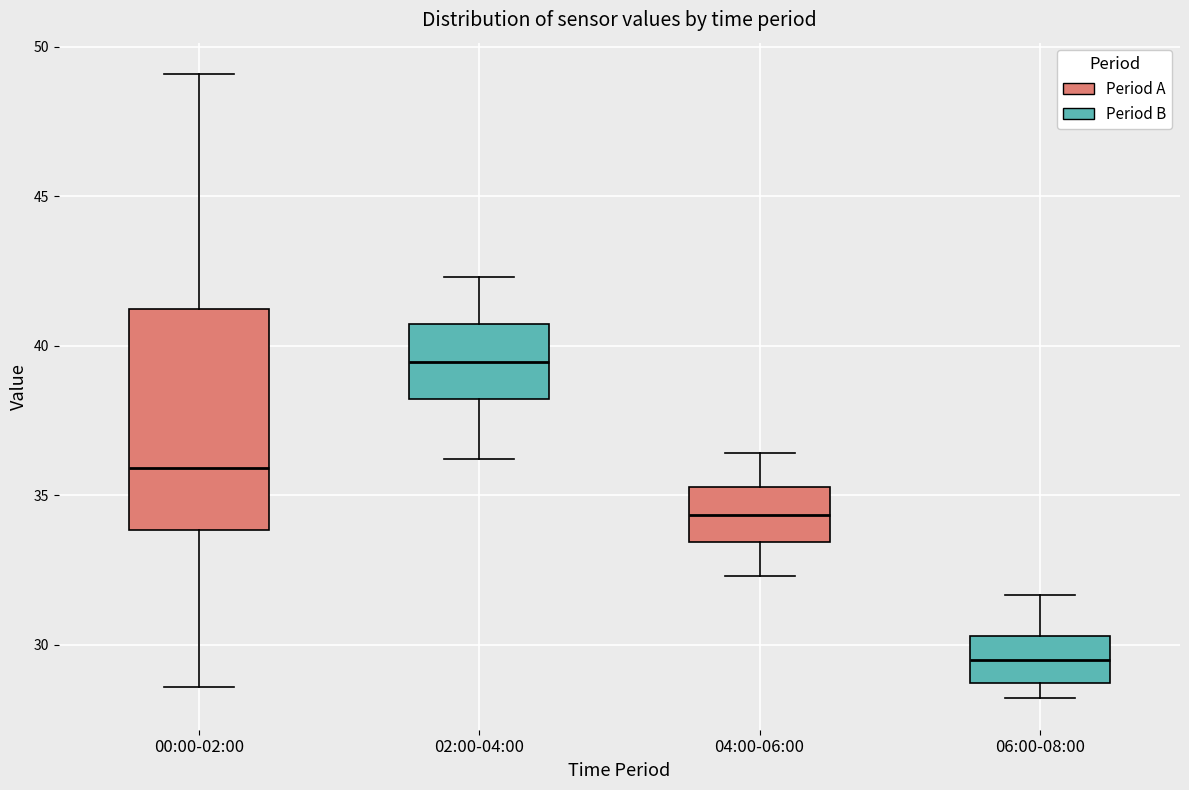

Reading left to right, transcribe this box plot: for each box, give where its median line is, the range the box spans, and where its two whiskers end, as read against the y-axis. The values are not printed on the chart, so give them approximately, as read against the axis.

00:00-02:00: median 36.0, box 34.0 to 41.0, whiskers 28.5 to 49.0
02:00-04:00: median 39.5, box 38.0 to 40.5, whiskers 36.0 to 42.5
04:00-06:00: median 34.5, box 33.5 to 35.5, whiskers 32.5 to 36.5
06:00-08:00: median 29.5, box 28.5 to 30.5, whiskers 28.0 to 31.5